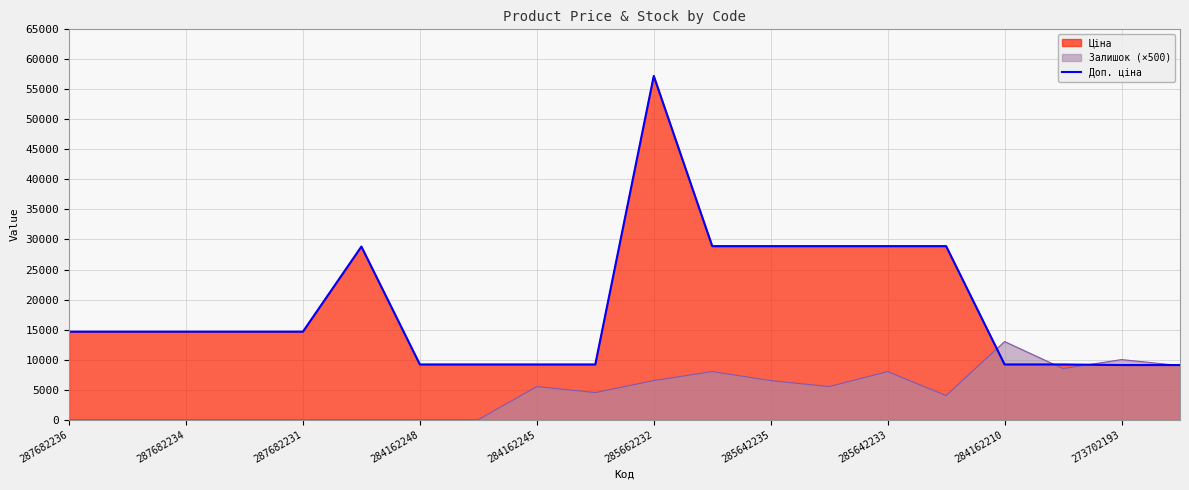

What is the value of the 17th point from the left?

9185.1